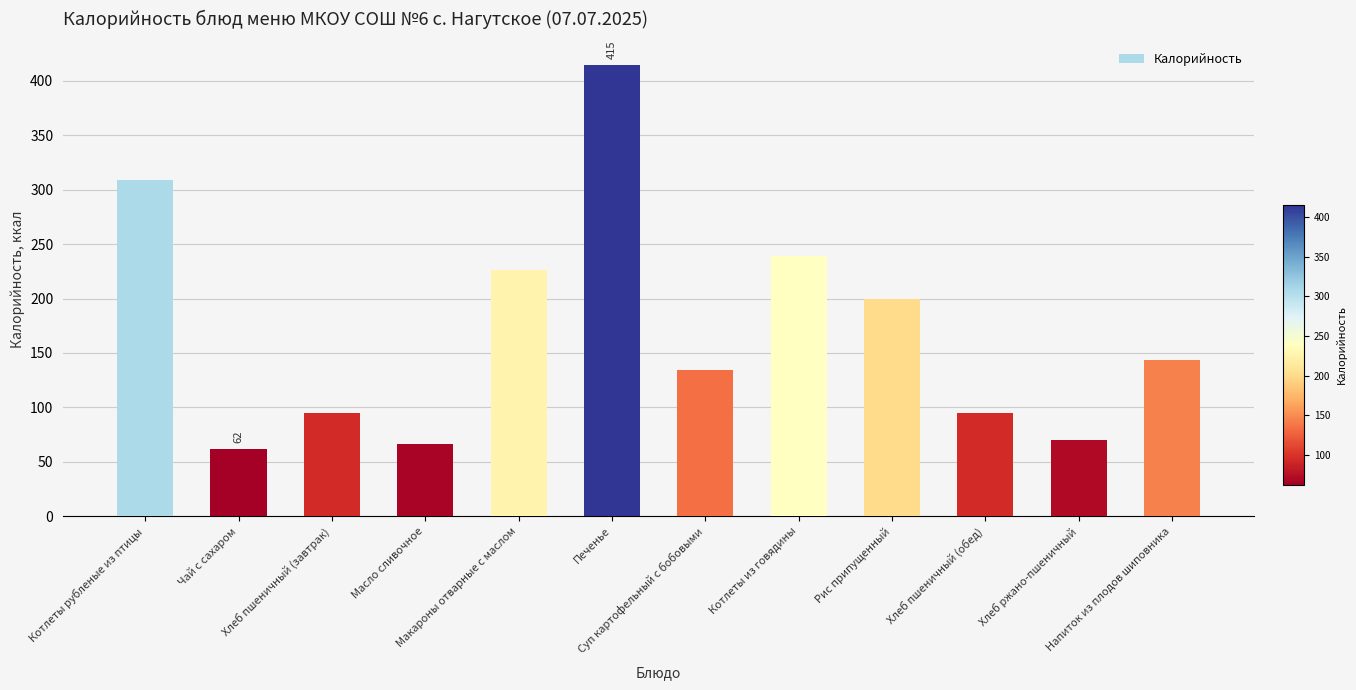

What is the sum of all values?

2054.9